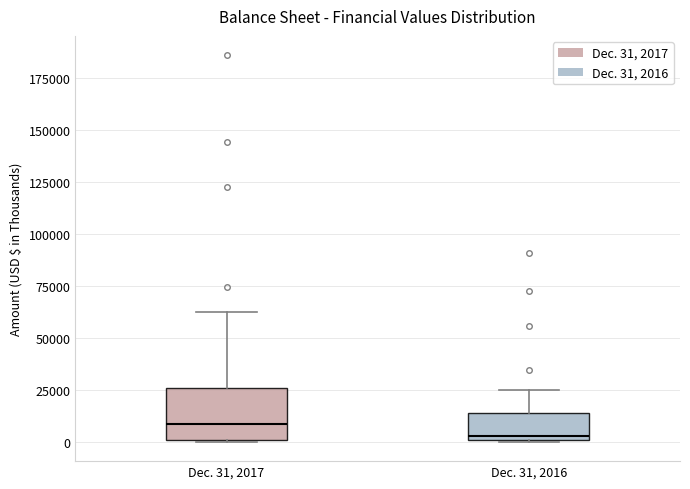

Which box is the tallest, from its lower edge to its upper edge?

Dec. 31, 2017